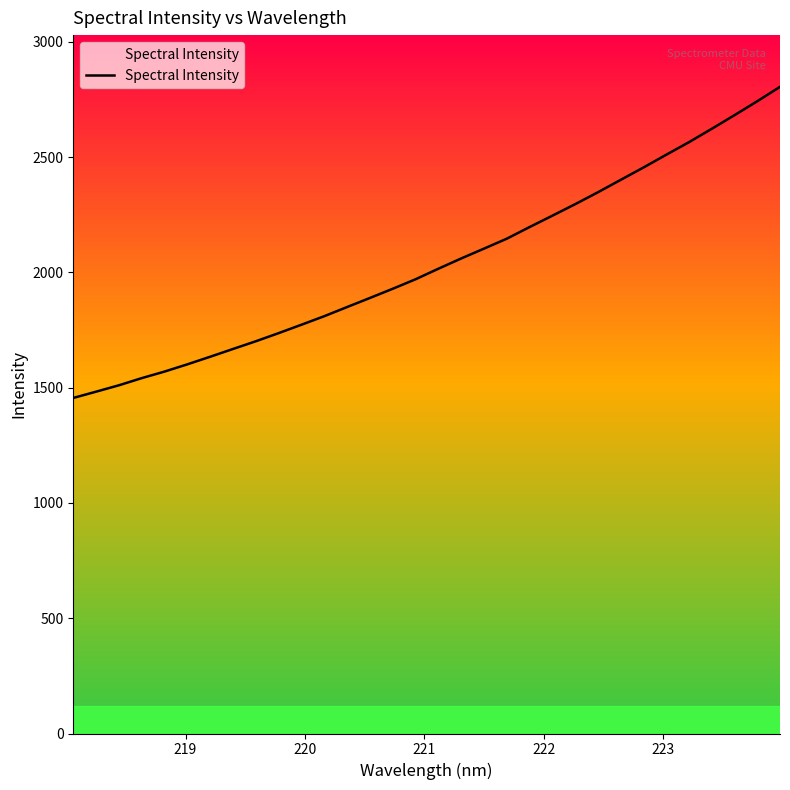

Count the number of values greater than 2015.

16